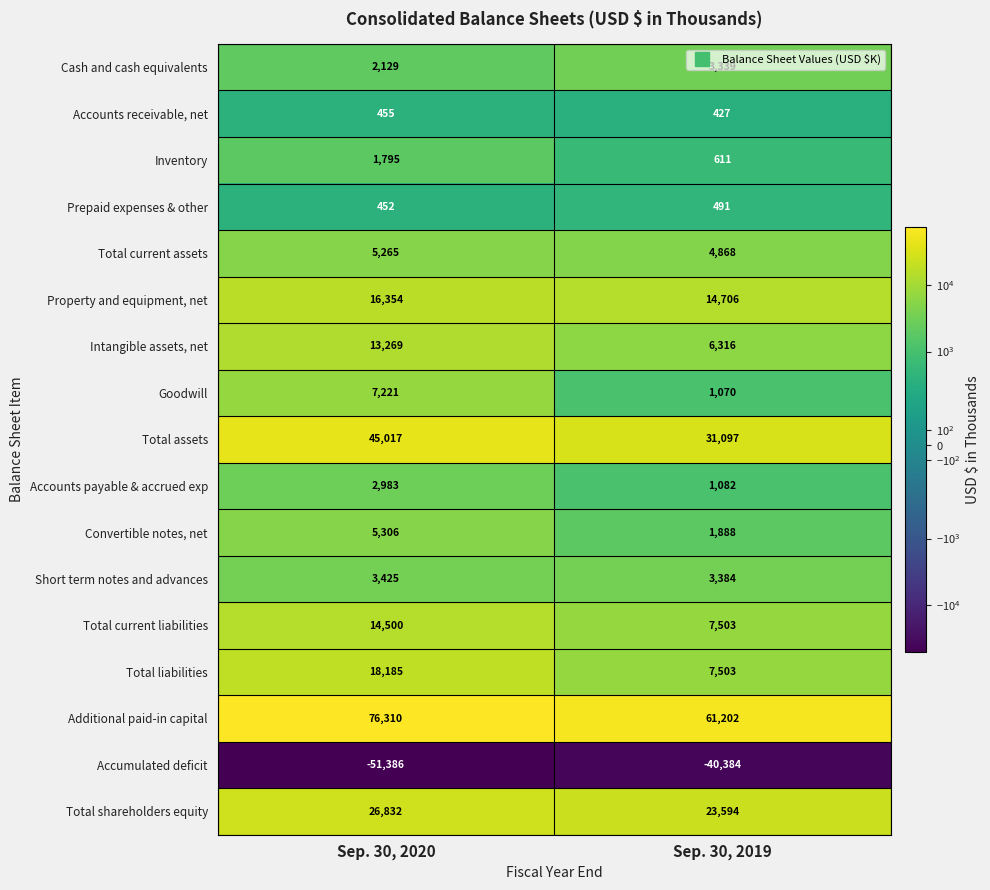

At how many categories does at least one series exceed 25764?

2